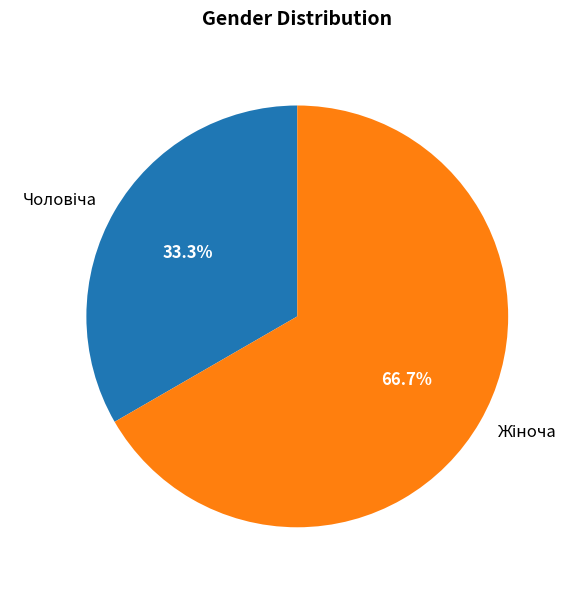

Is there any slice that represents more than half of the pie?

Yes